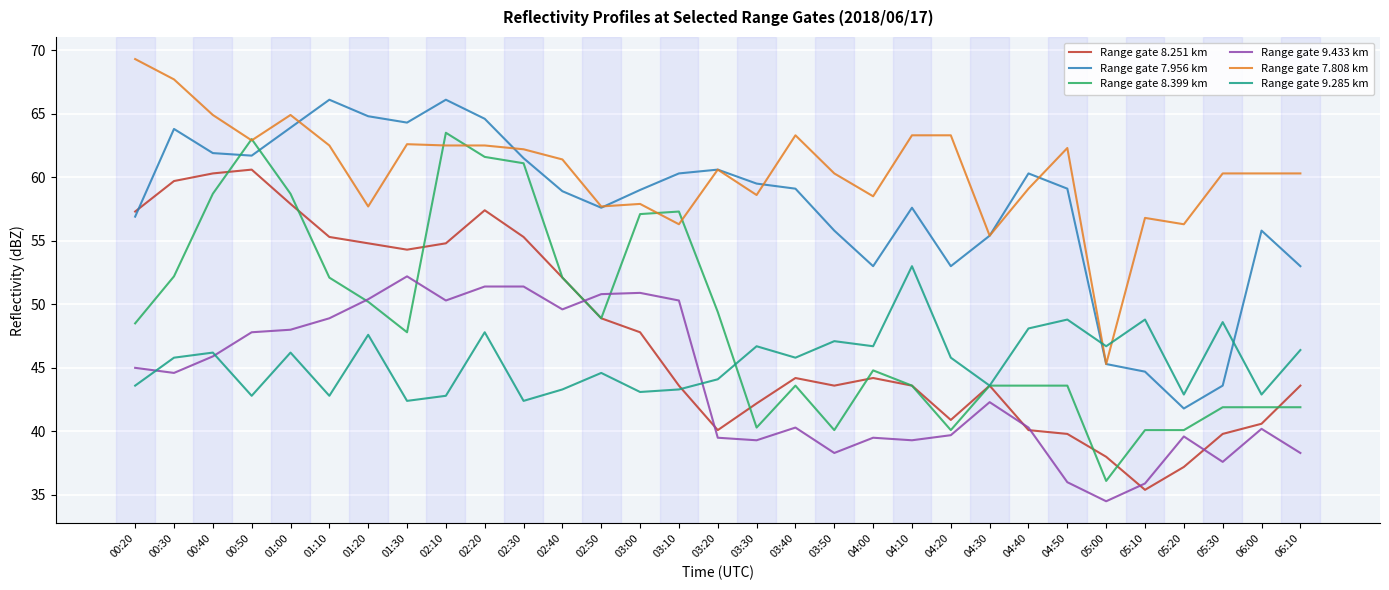

What is the average value of the Range gate 8.251 km series?

47.6